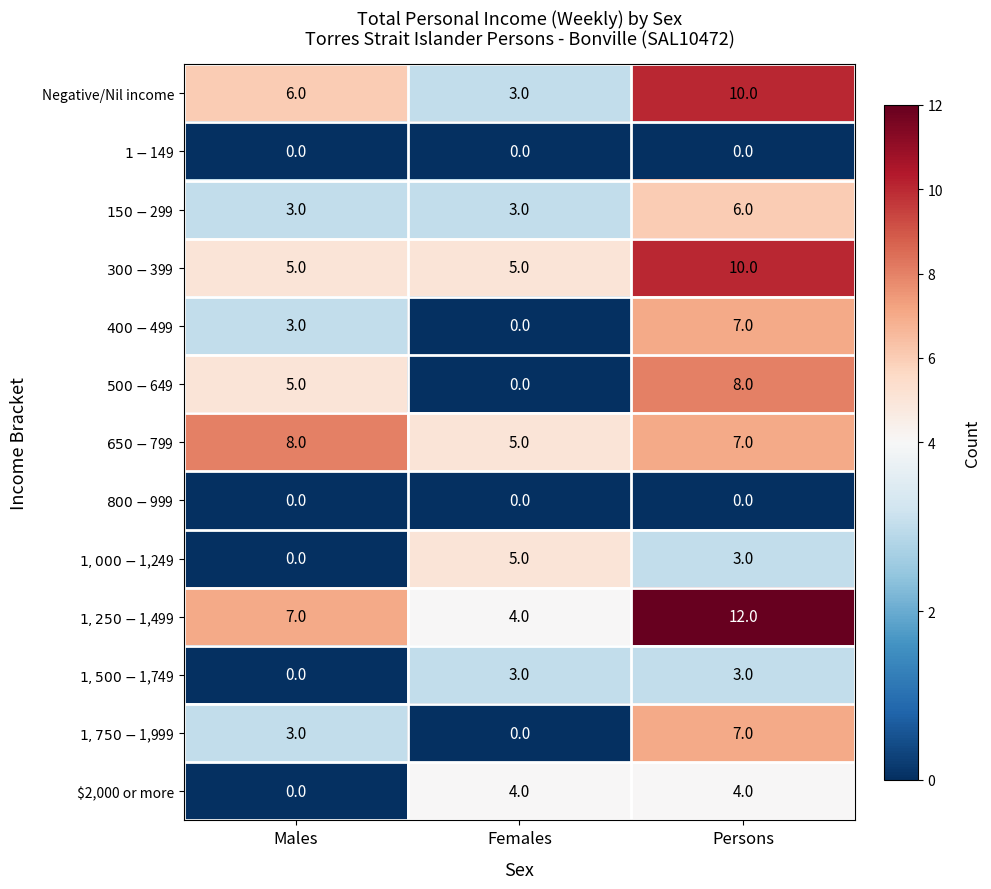

Count the number of data series in this chart.

13